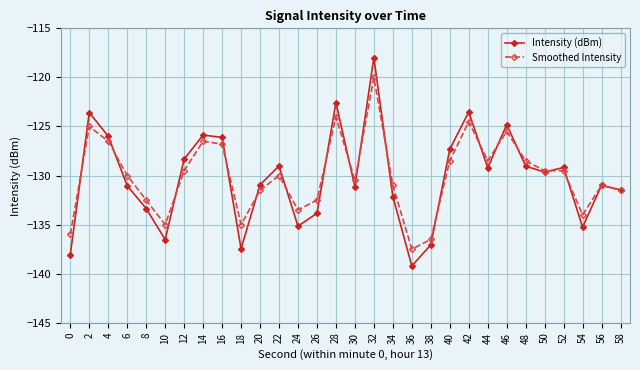

Rank the series by their maximum value, from lowest to highest.

Smoothed Intensity, Intensity (dBm)